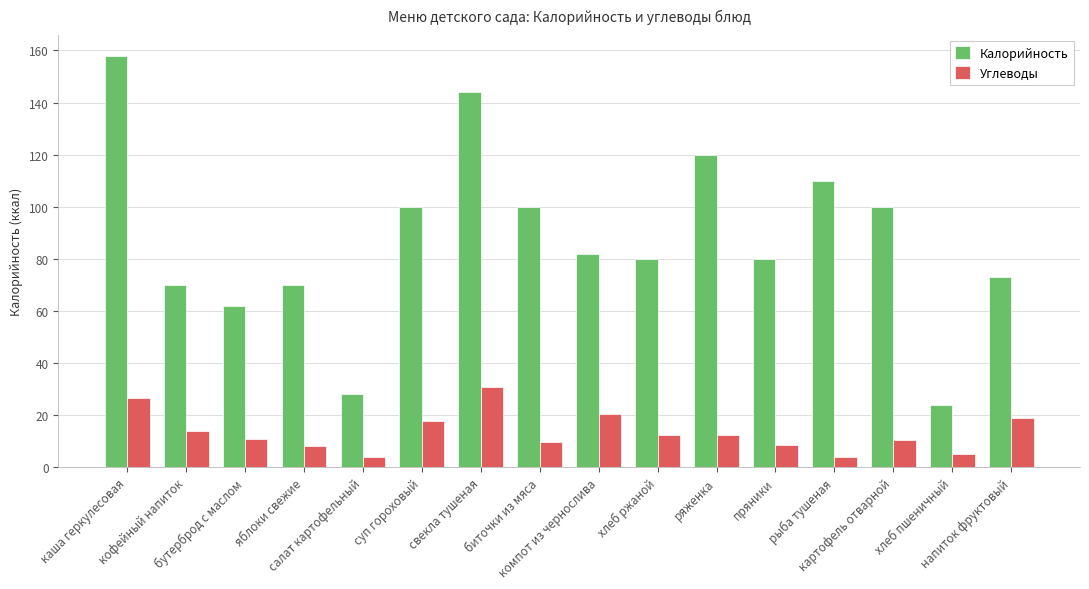

Which series has the largest range (max minus min)?

Калорийность